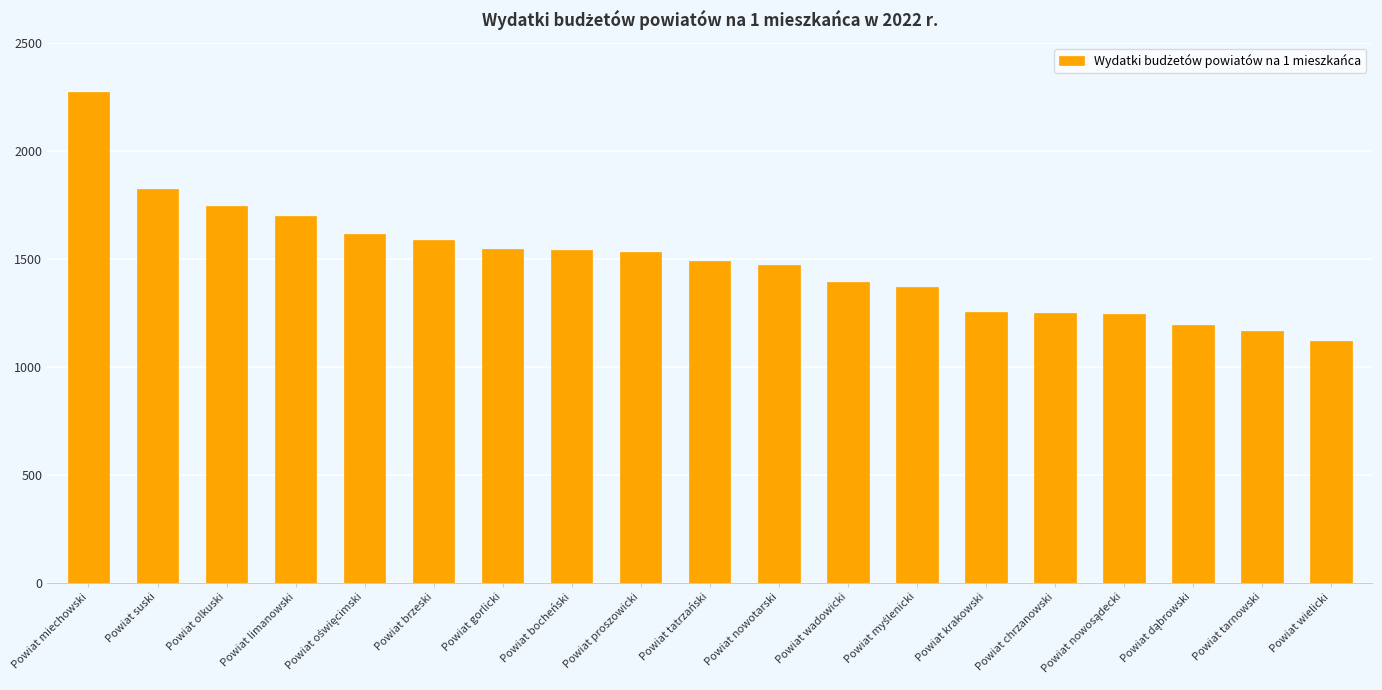

What is the value of the 4th bar from the left?

1698.5